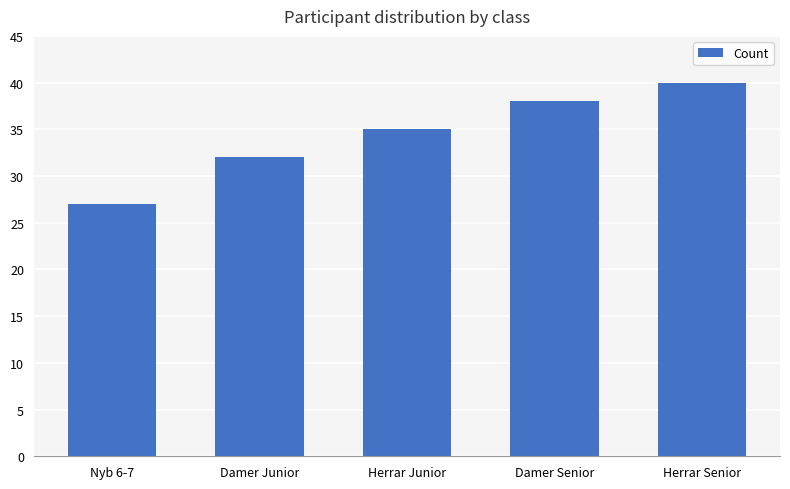

Reading left to right, transcribe all the data shown in this chart.

Nyb 6-7=27	Damer Junior=32	Herrar Junior=35	Damer Senior=38	Herrar Senior=40